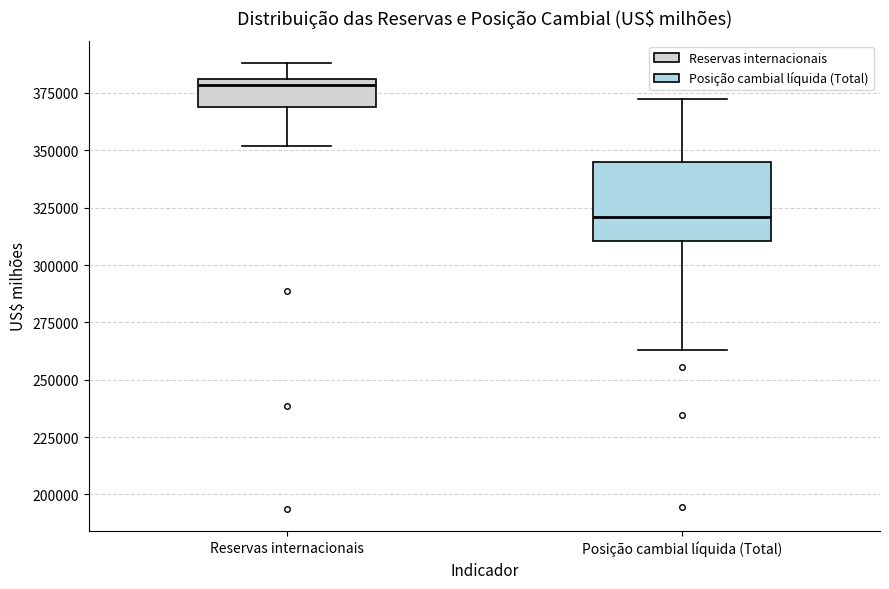

Reading left to right, transcribe this box plot: for each box, give where its median line is, the range the box spans, and where its two whiskers end, as read against the y-axis. The values are not printed on the chart, so give them approximately, as read against the axis.

Reservas internacionais: median 380000 (just below the box's upper edge), box 370000 to 380000, whiskers 350000 to 390000
Posição cambial líquida (Total): median 320000, box 310000 to 345000, whiskers 265000 to 370000